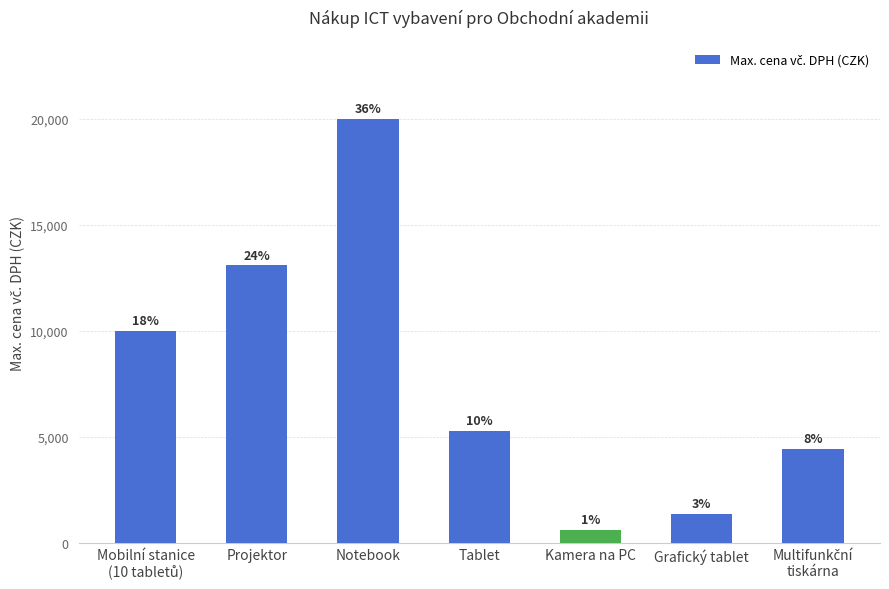

At which label is the value closest to 10294?

Mobilní stanice
(10 tabletů)